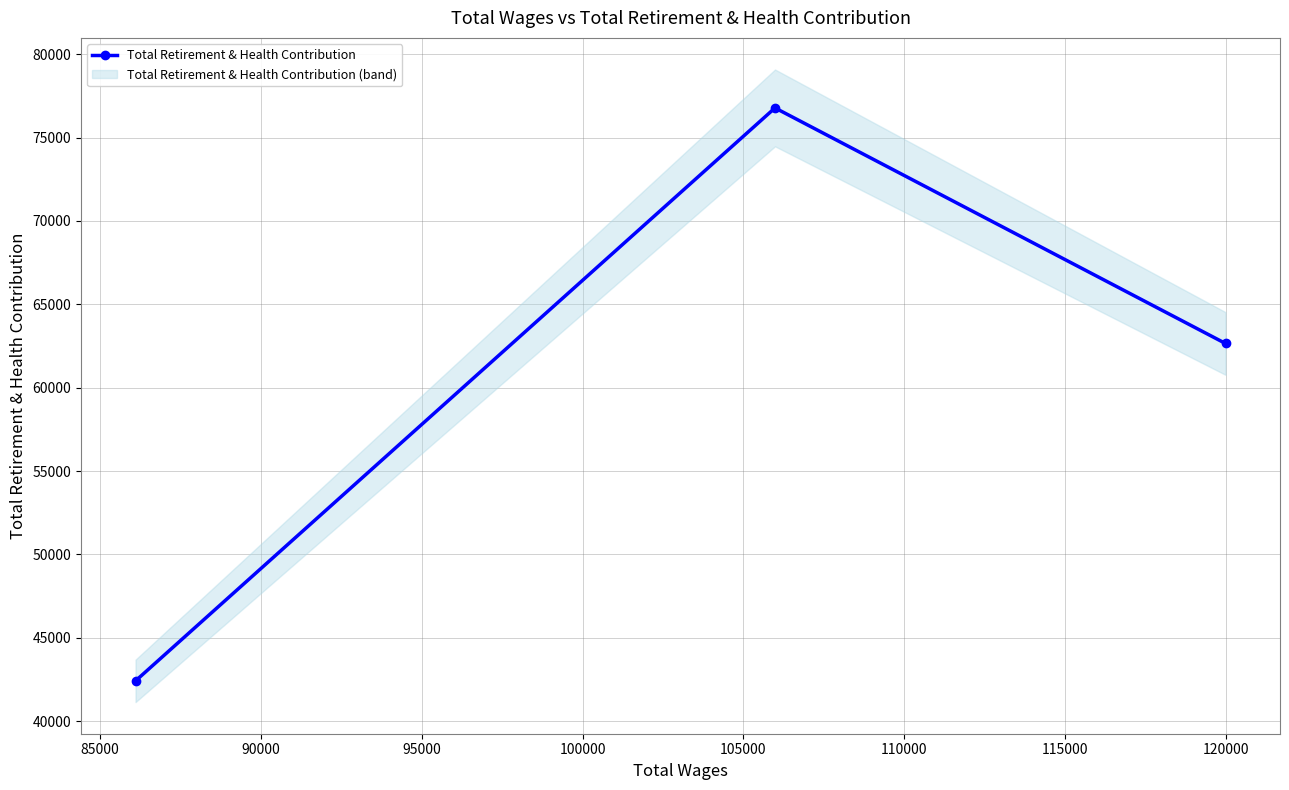

What is the maximum value for Total Retirement & Health Contribution?

76779